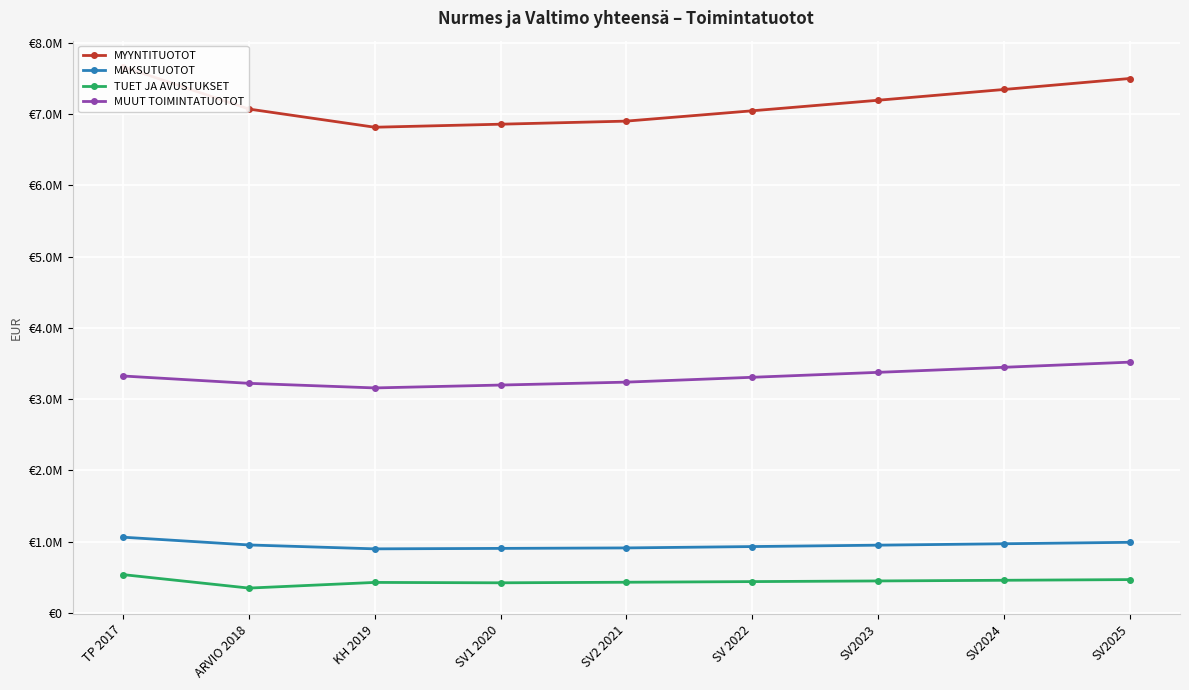

Reading left to right, what are all the values shown in this chart?

MYYNTITUOTOT: 7666138.0	7071920.0	6816681.0	6859305.0	6902568.0	7047521.9	7195519.9	7346625.8	7500904.9
MAKSUTUOTOT: 1060637.5	951607.0	896944.0	903403.0	909957.0	929066.1	948576.5	968496.6	988835.0
TUET JA AVUSTUKSET: 535092.0	346106.0	425664.0	420269.0	428124.0	437114.6	446294.0	455666.2	465235.2
MUUT TOIMINTATUOTOT: 3323908.5	3220998.0	3156394.0	3196770.0	3237753.0	3305745.8	3375166.5	3446045.0	3518411.9